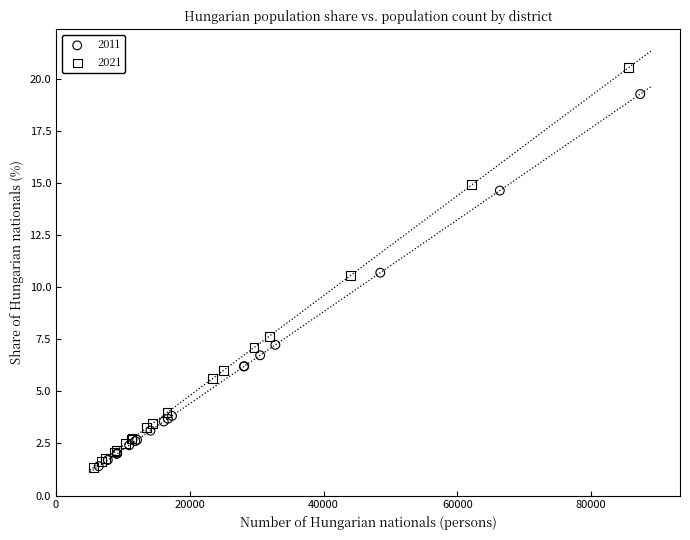

Which series reaches the maximum Y coordinate?

2021